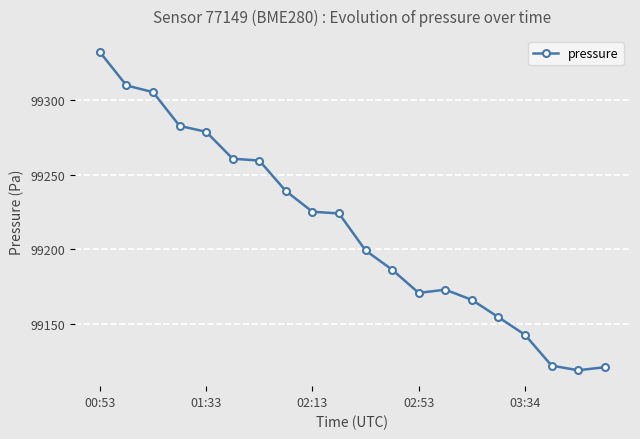

What is the difference between the second highest and minimum values?

190.9